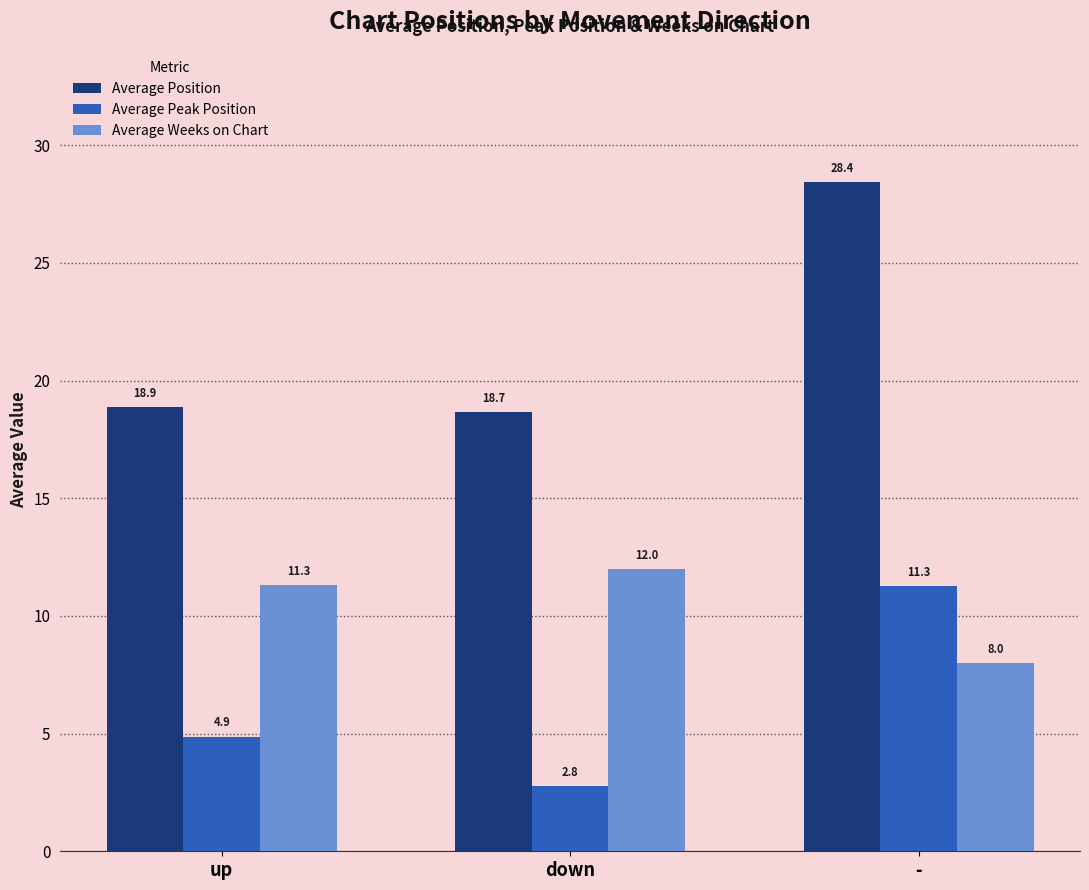

At which label does Average Weeks on Chart reach its peak?

down